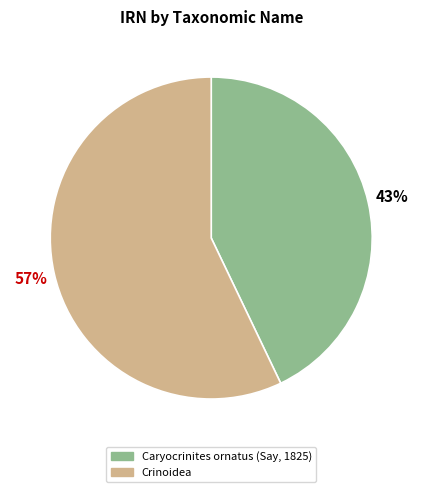

How many segments does this pie chart have?

2